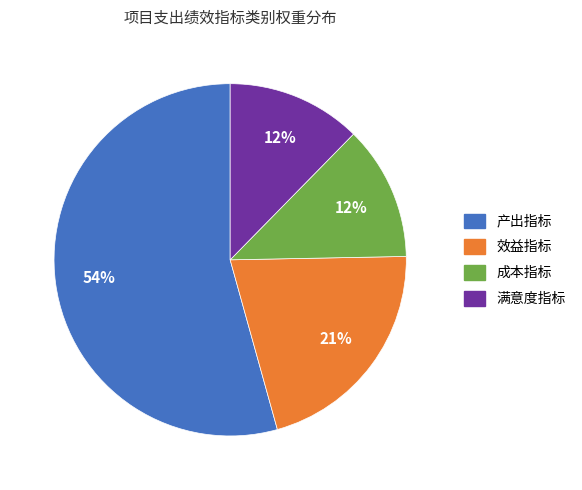

What is the largest slice in the pie chart?

产出指标